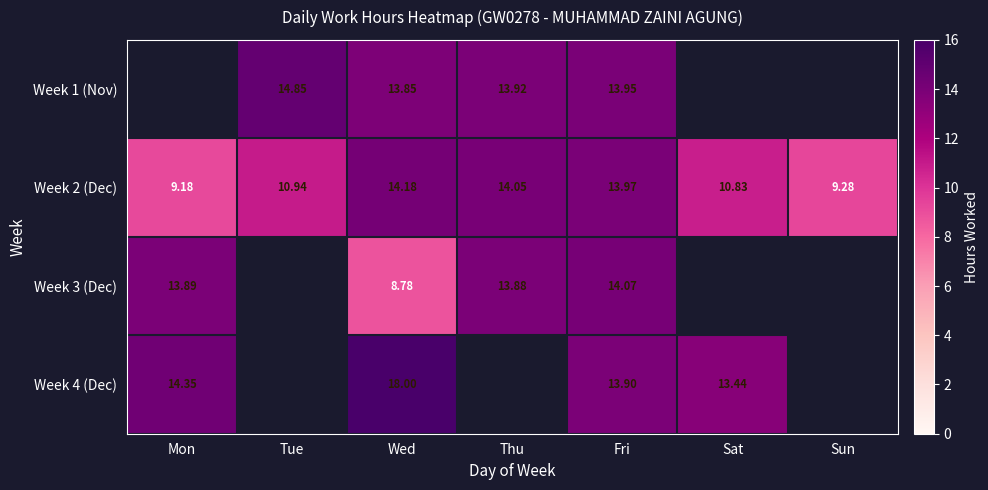

Is the value of Week 1 (Nov) at Tue greater than the value of Week 4 (Dec) at Fri?

Yes